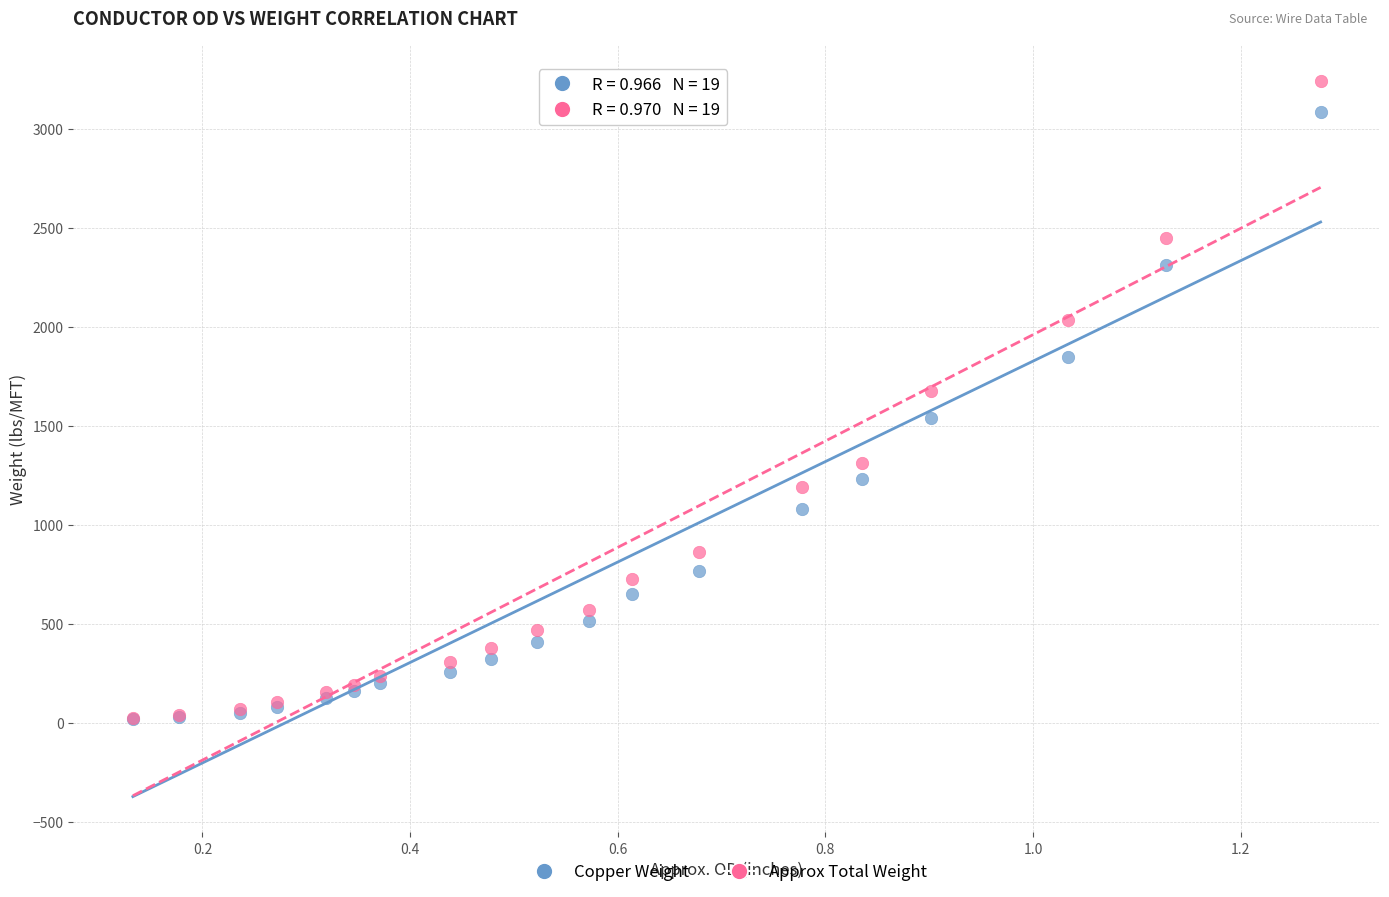

In the Approx Total Weight series, what Y value is closest to 1636?

1676